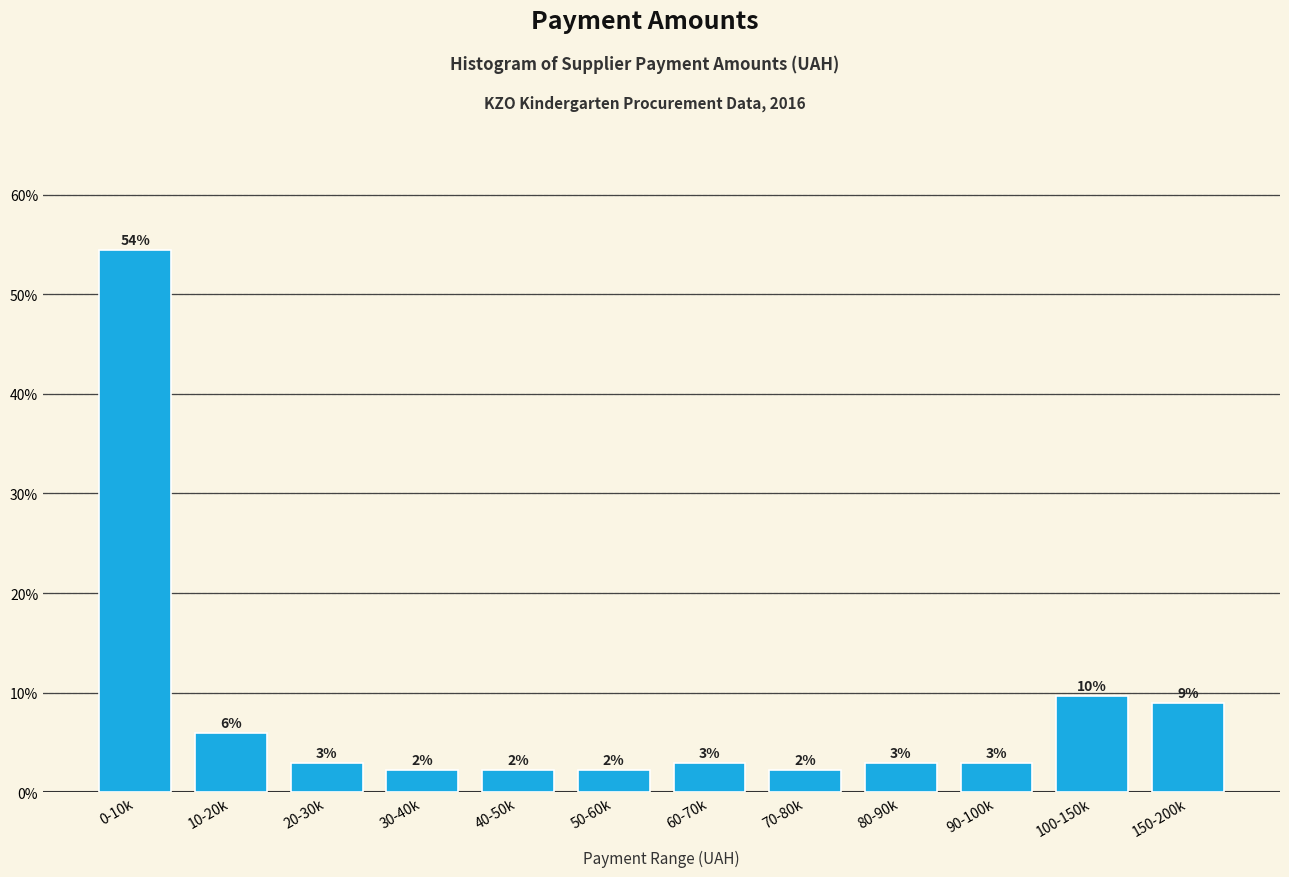

What is the maximum value shown in the chart?

54.5